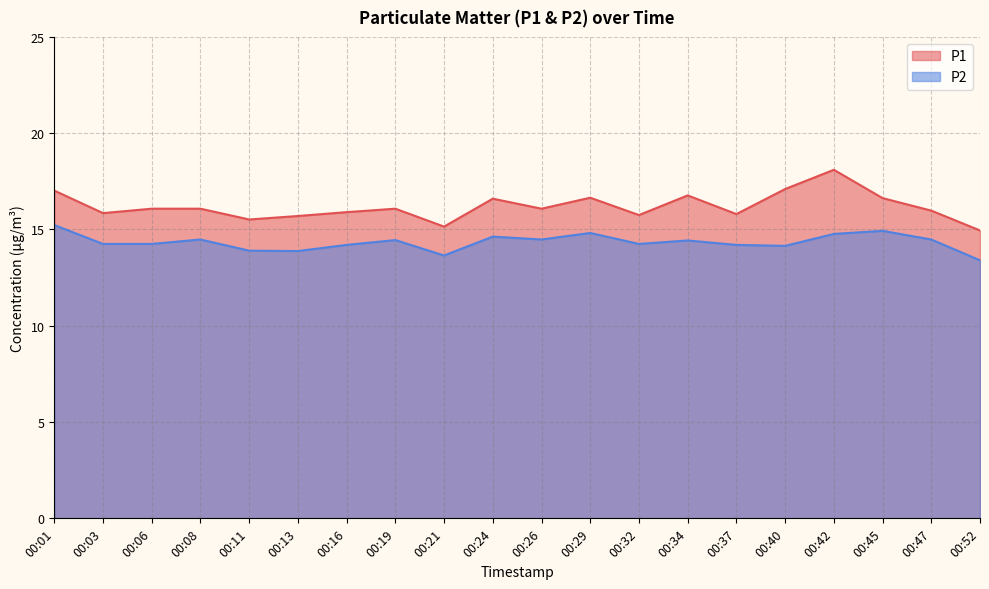

List the series in order of their peak value, lowest first.

P2, P1